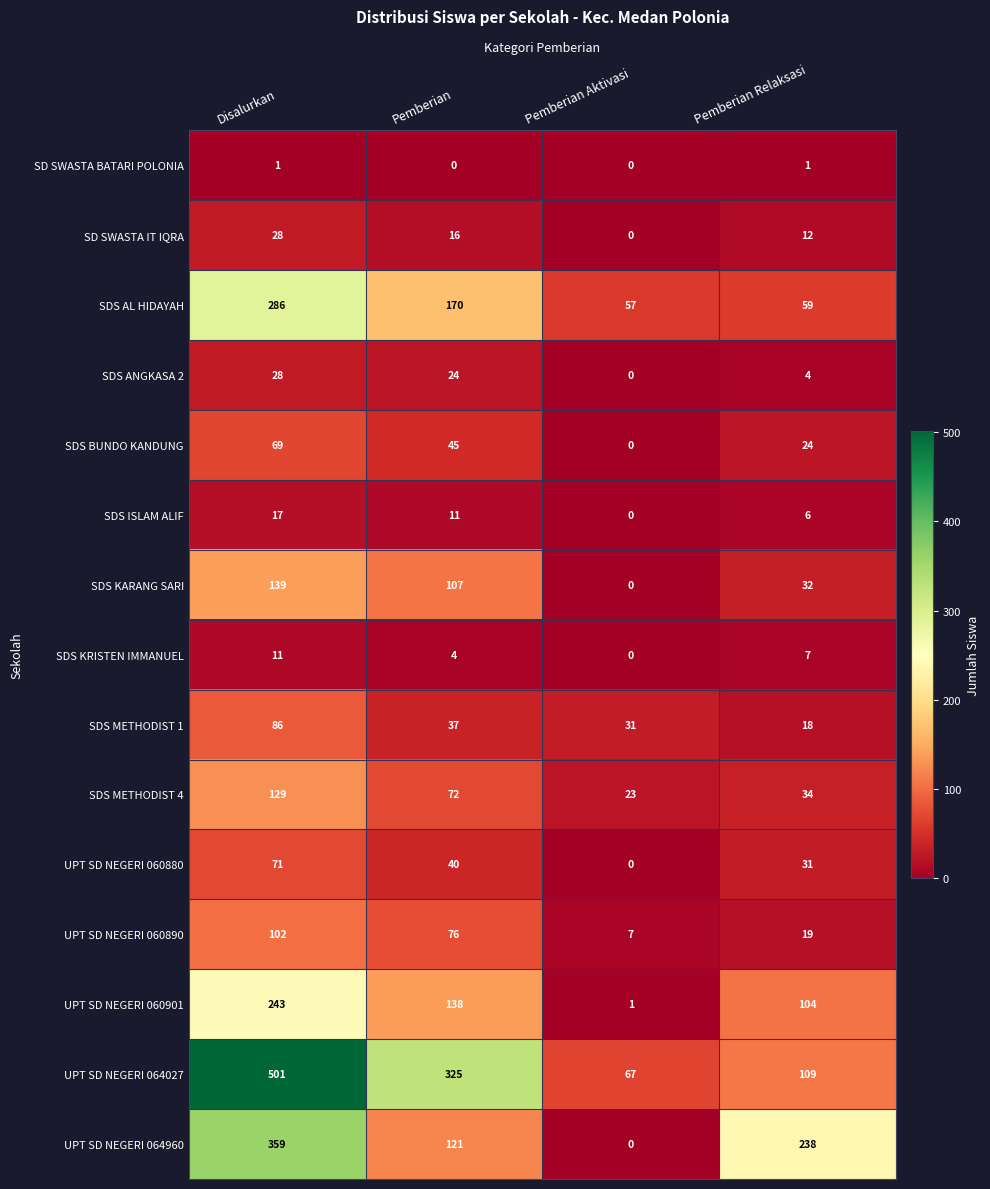

At which category is the sum across all series the highest?

Disalurkan